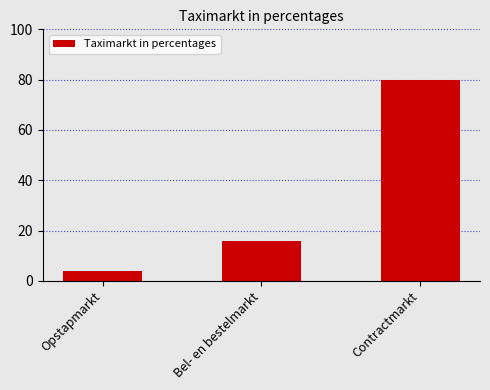

How many data points does each series have?

3